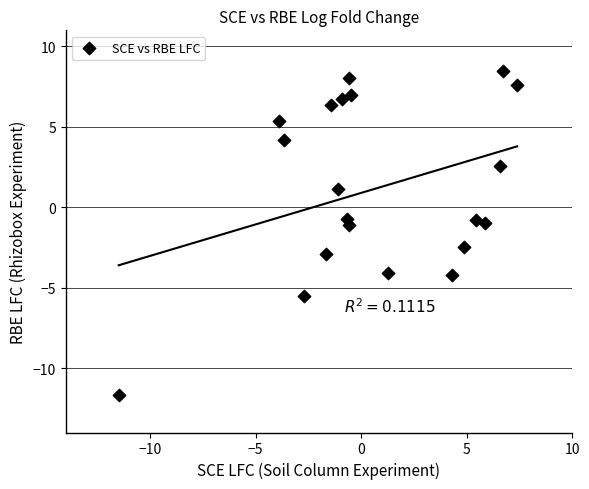

What is the range of Y values (max minus min)?

20.2